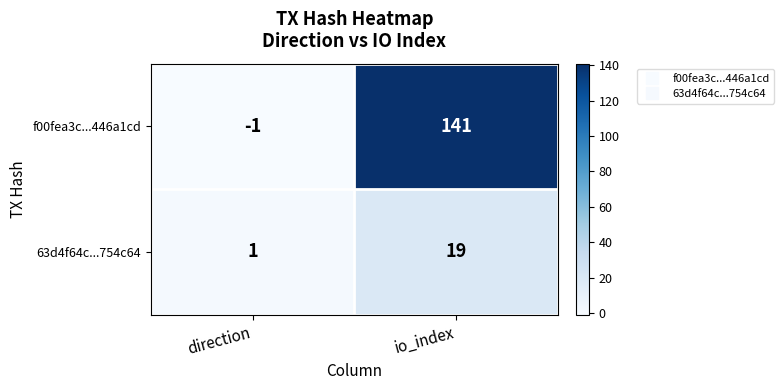

What is the total value across all series at io_index?

160